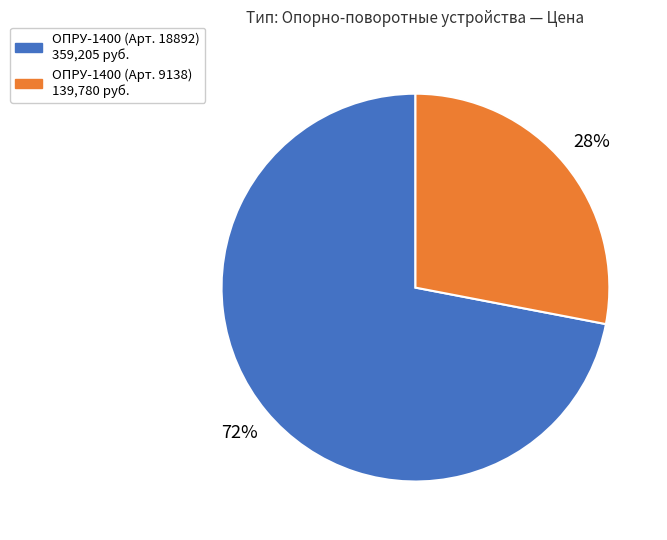

To the nearest percent, what is the average slice percentage?

50%